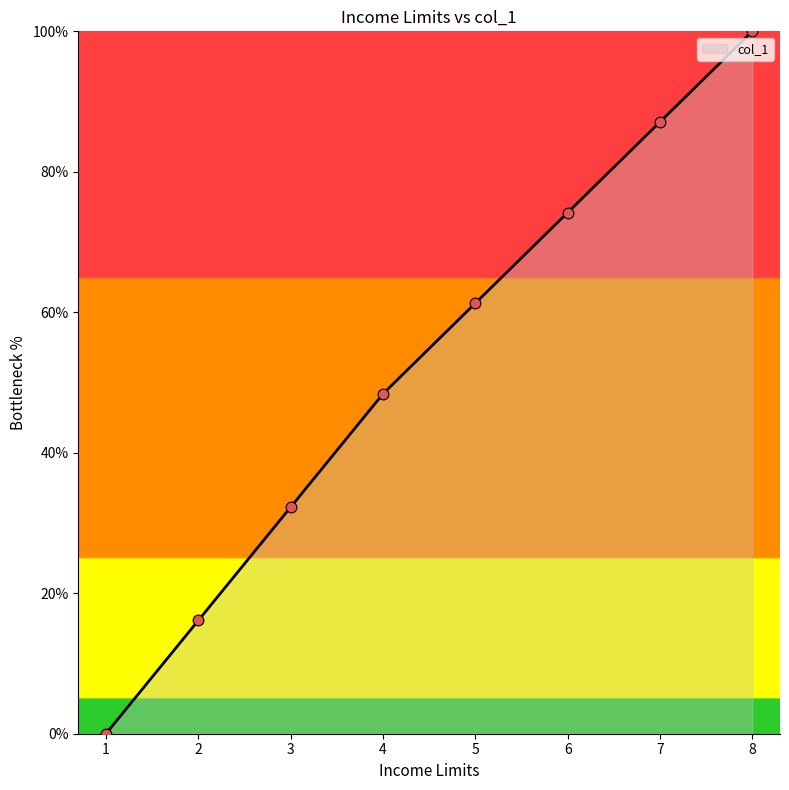

What is the change in value from 1 to 3?

+32.3